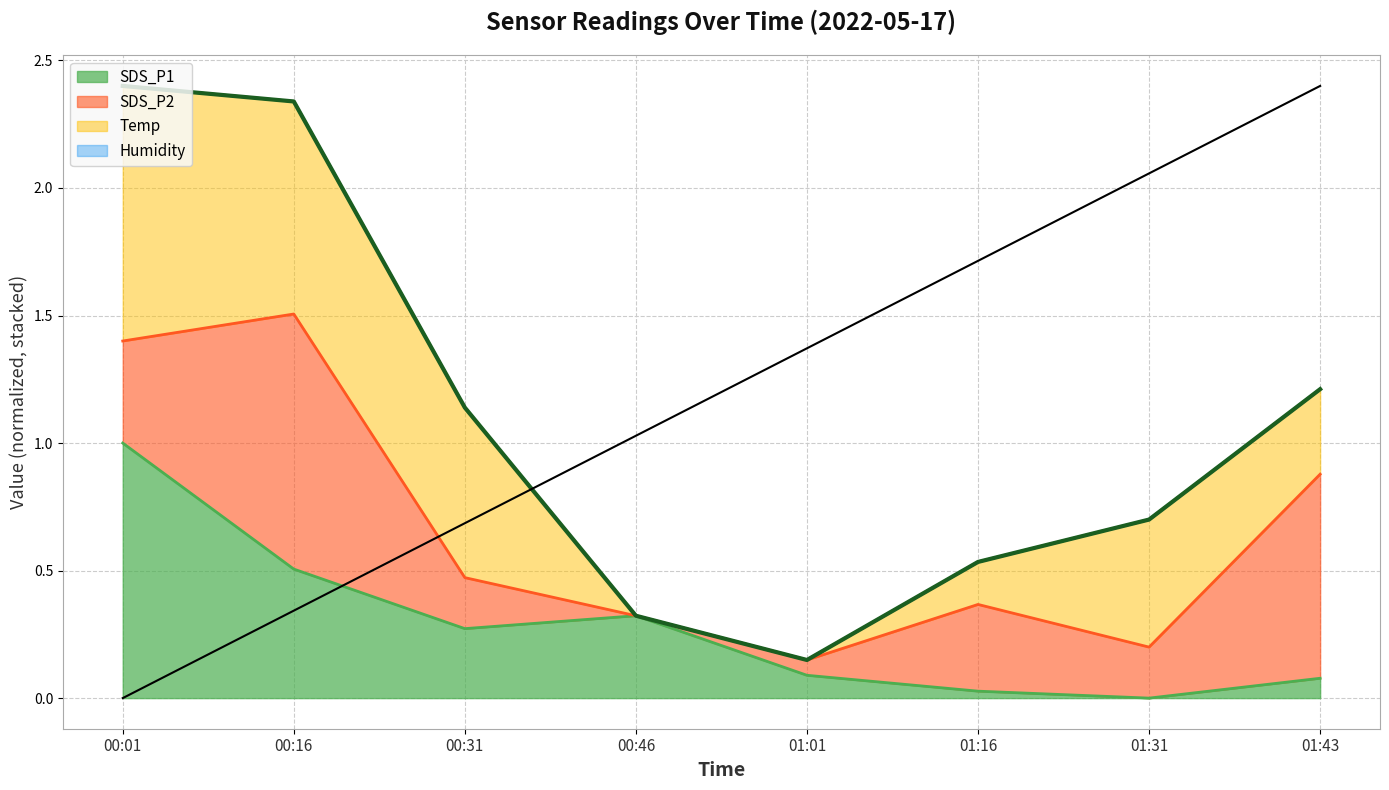

Which series ends up on top after the final intersection of Overall envelope and Trend?

Trend